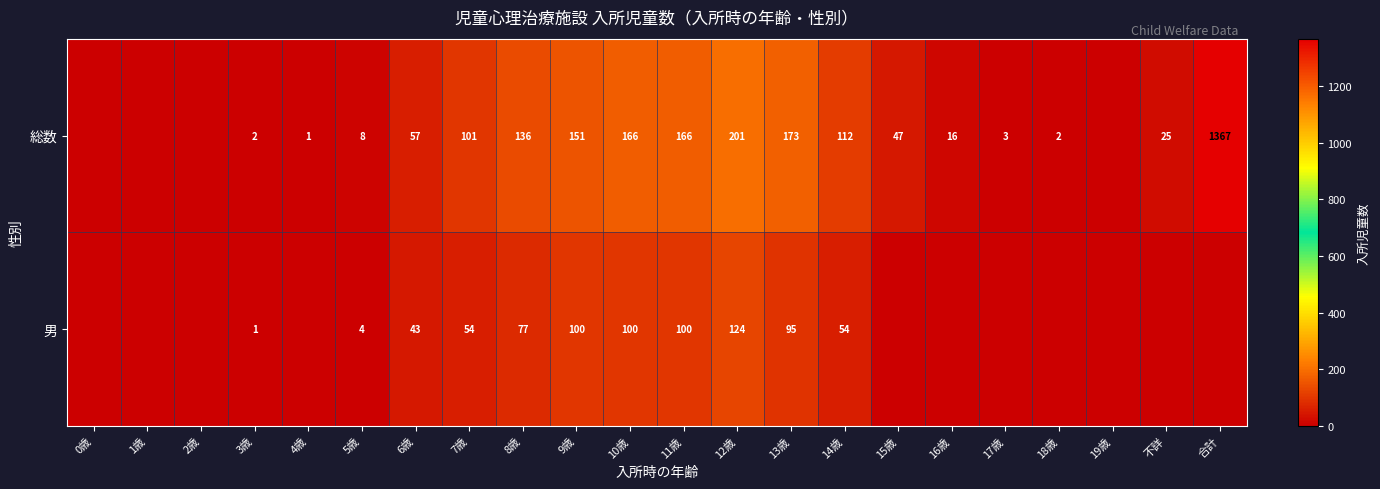

What is the difference between the 総数 values at 13歳 and 5歳?

165